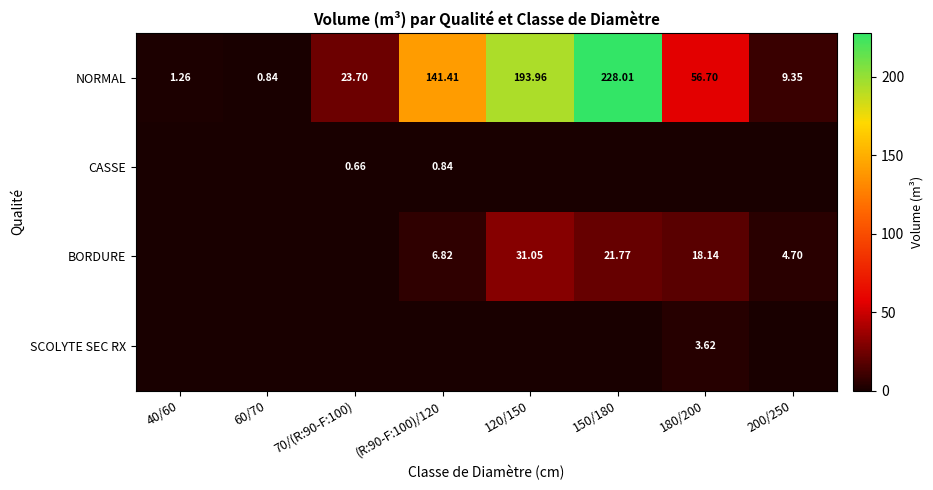

What is the maximum value for CASSE?

0.8